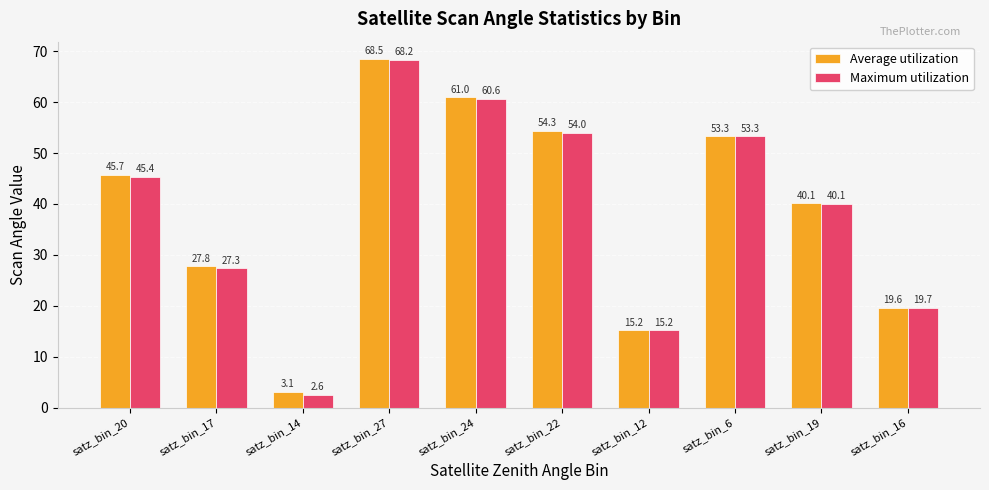

List the series in order of their peak value, highest first.

Average utilization, Maximum utilization